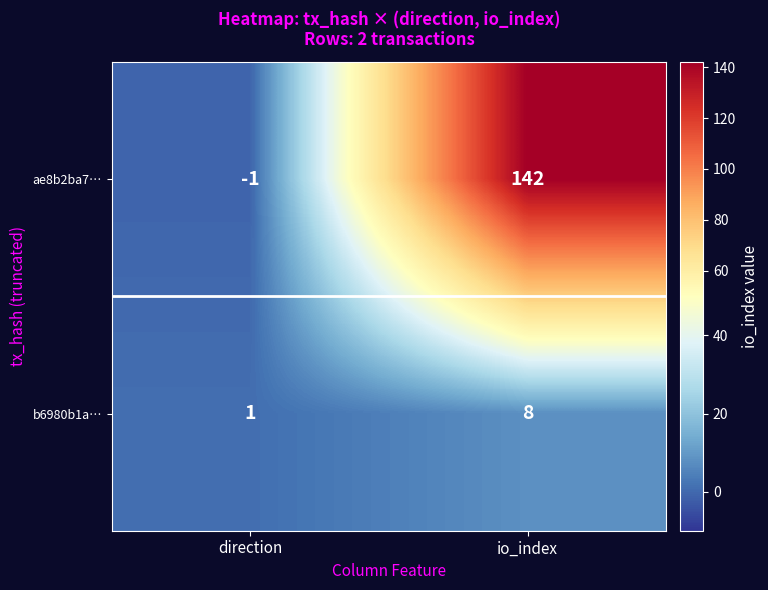

The b6980b1a… series shows 1 at direction. True or false?

True